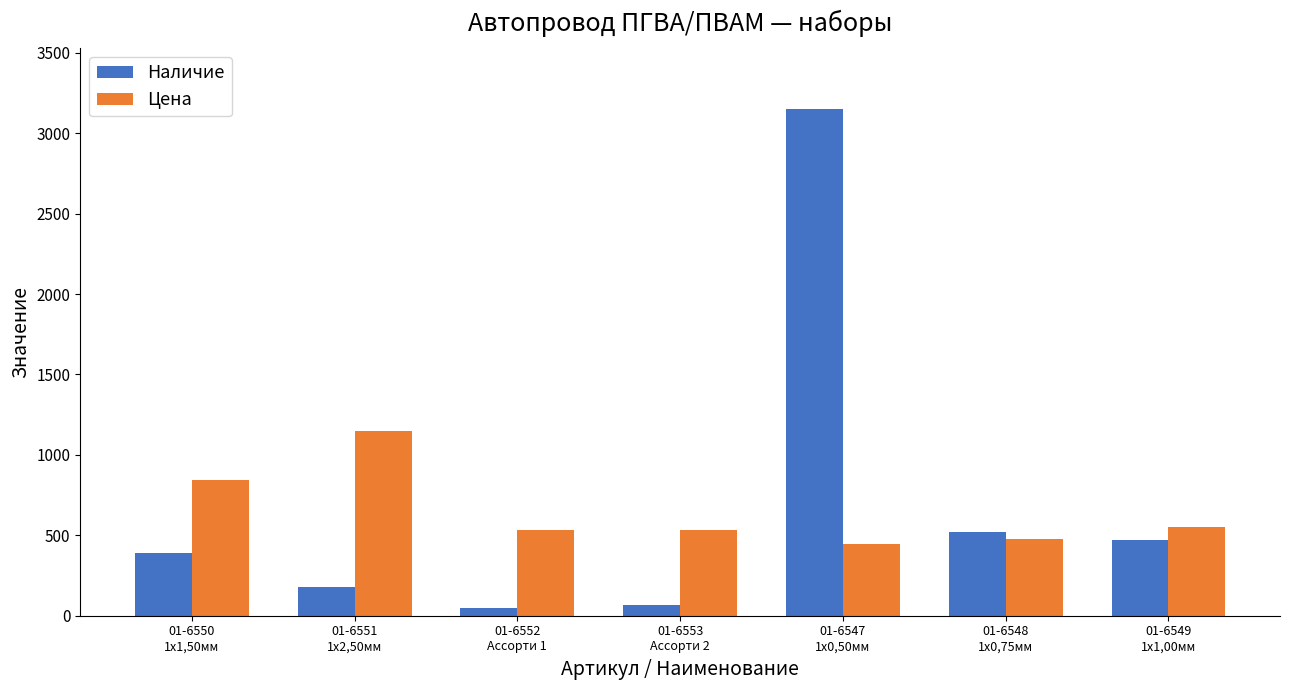

How many groups of bars are there?

7